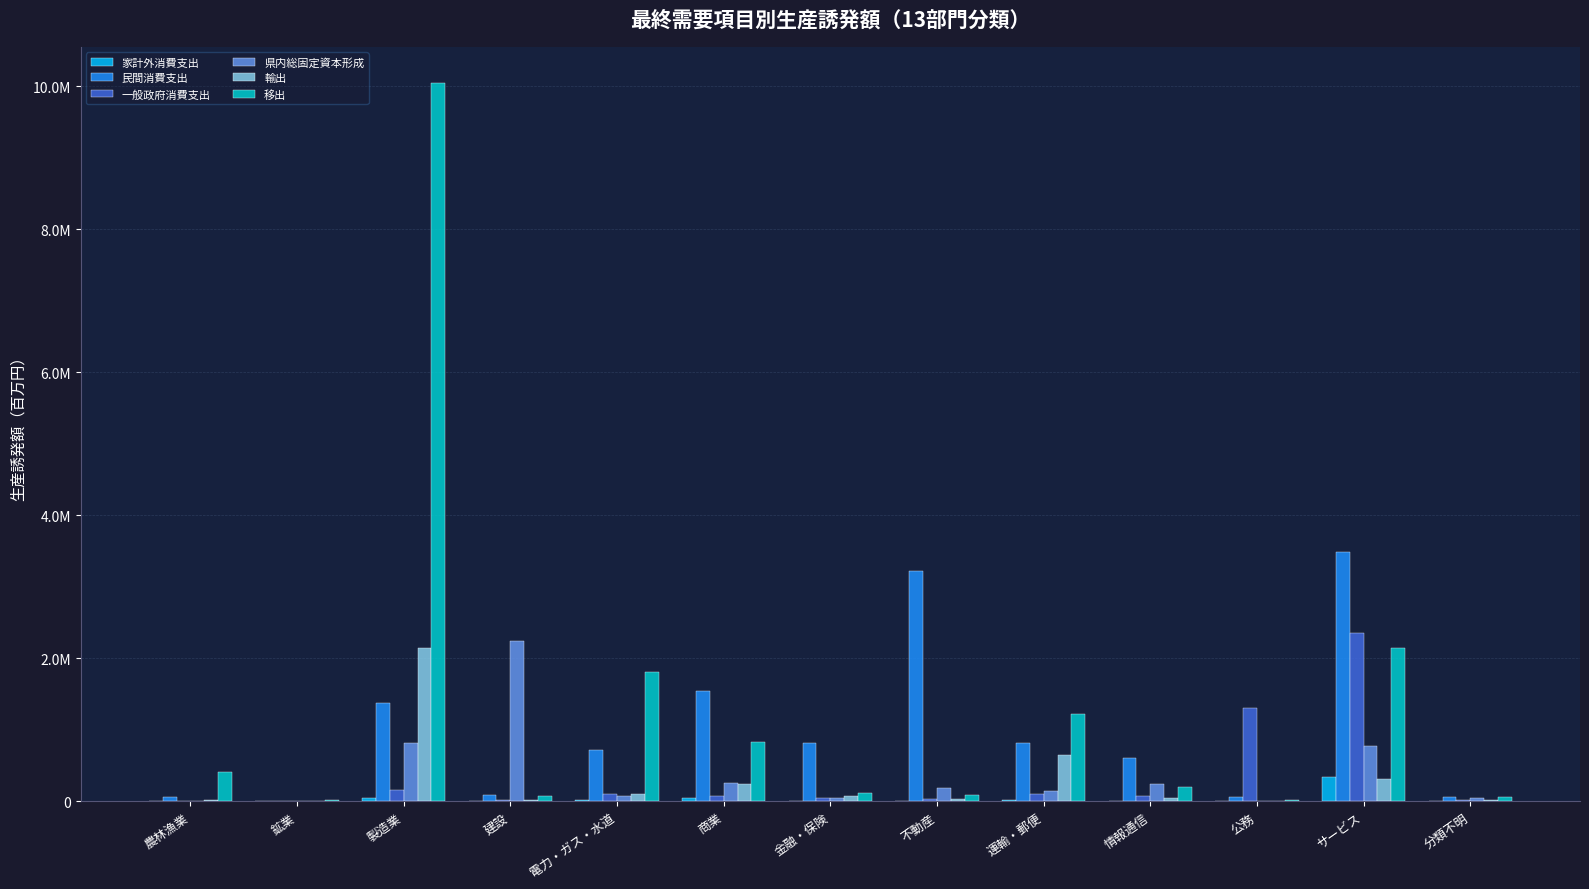

What is the difference between the 家計外消費支出 values at サービス and 公務?

334449.6